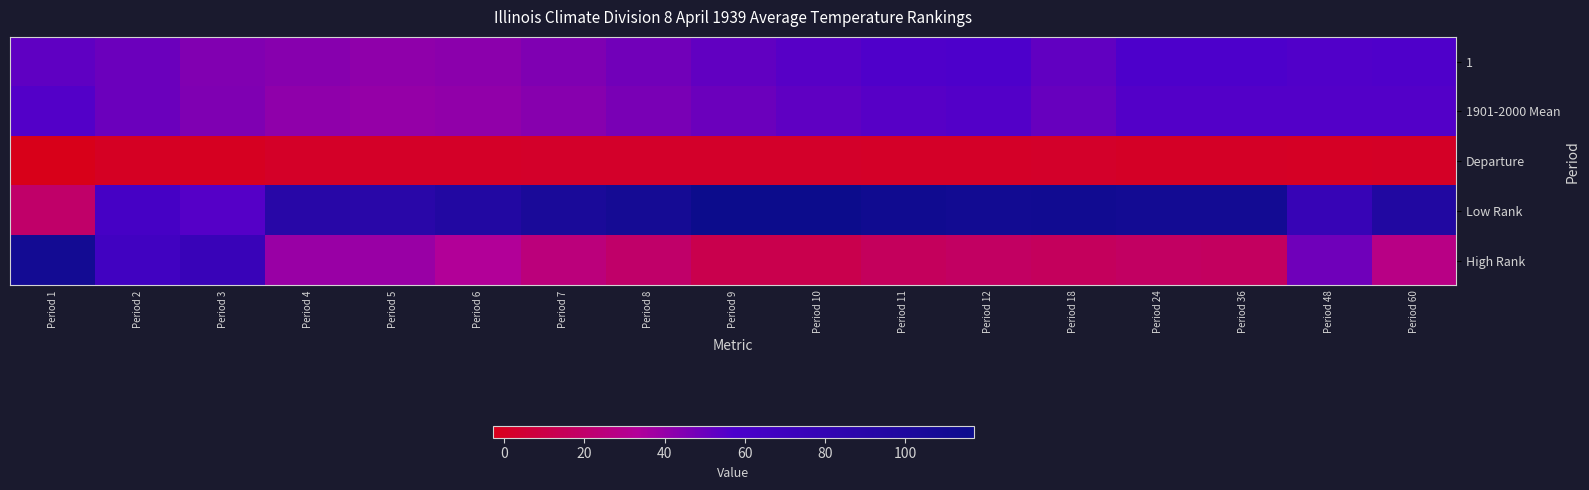

Which series has the widest spread of values?

High Rank